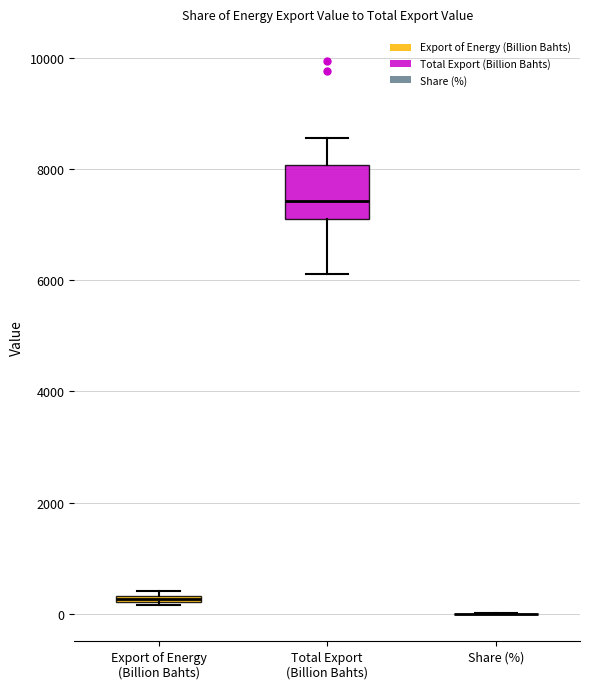

Comparing the boxes themselves (not the whiskers), which one is the tallest?

Total Export (Billion Bahts)